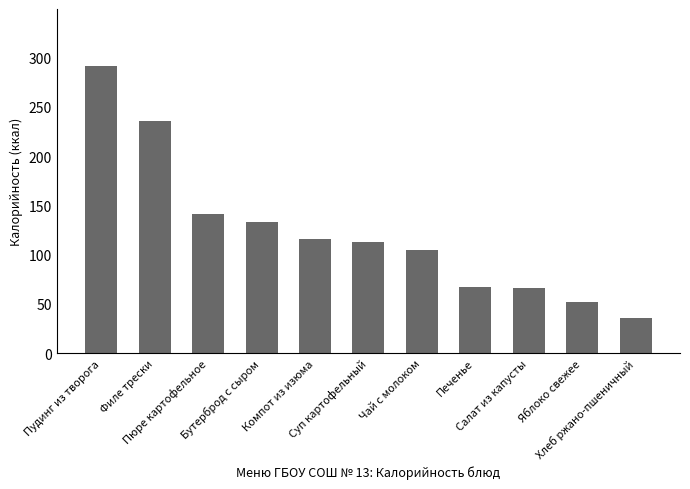

Count the number of data series in this chart.

1